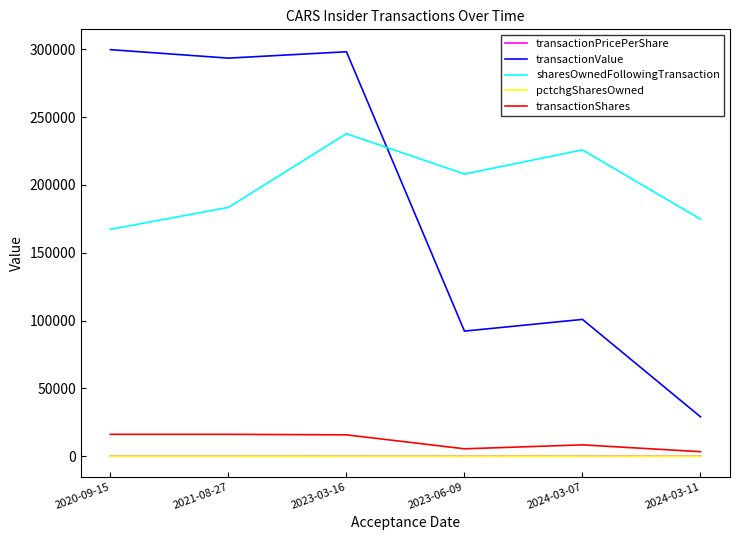

What is the average value of the transactionPricePerShare series?

15.5